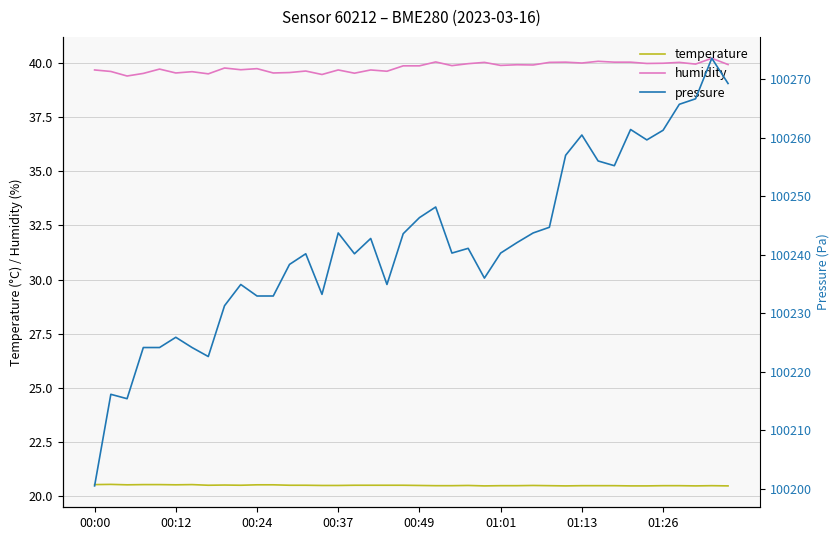

True or false: temperature has a value of 9.7 at 01:01.

False